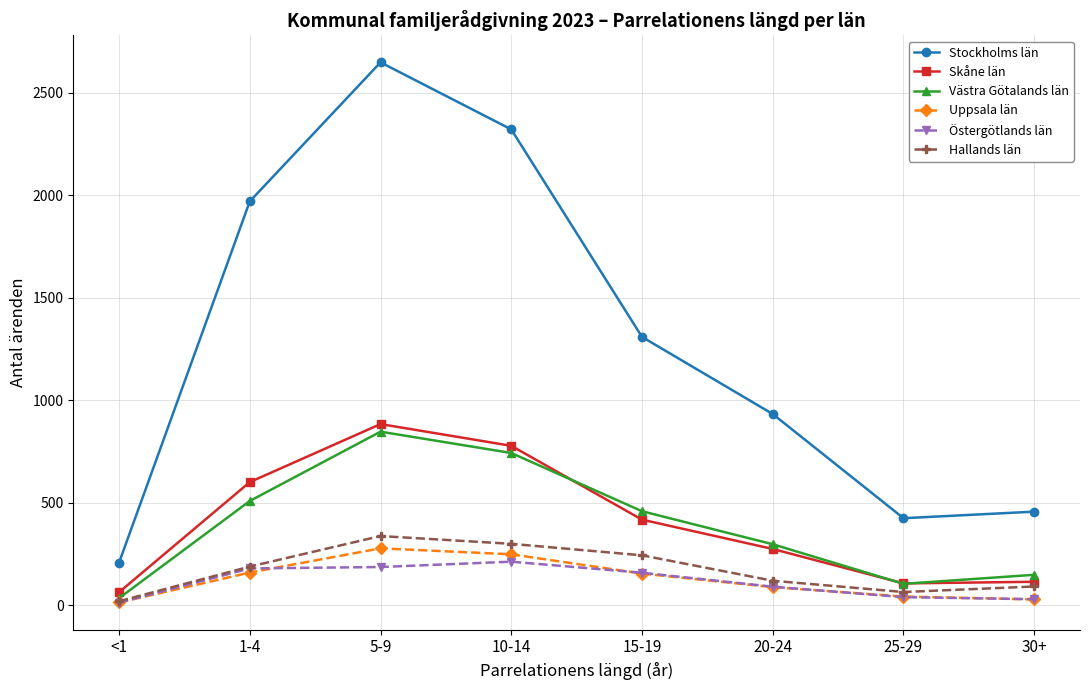

What is the lowest value of the Västra Götalands län series?

35